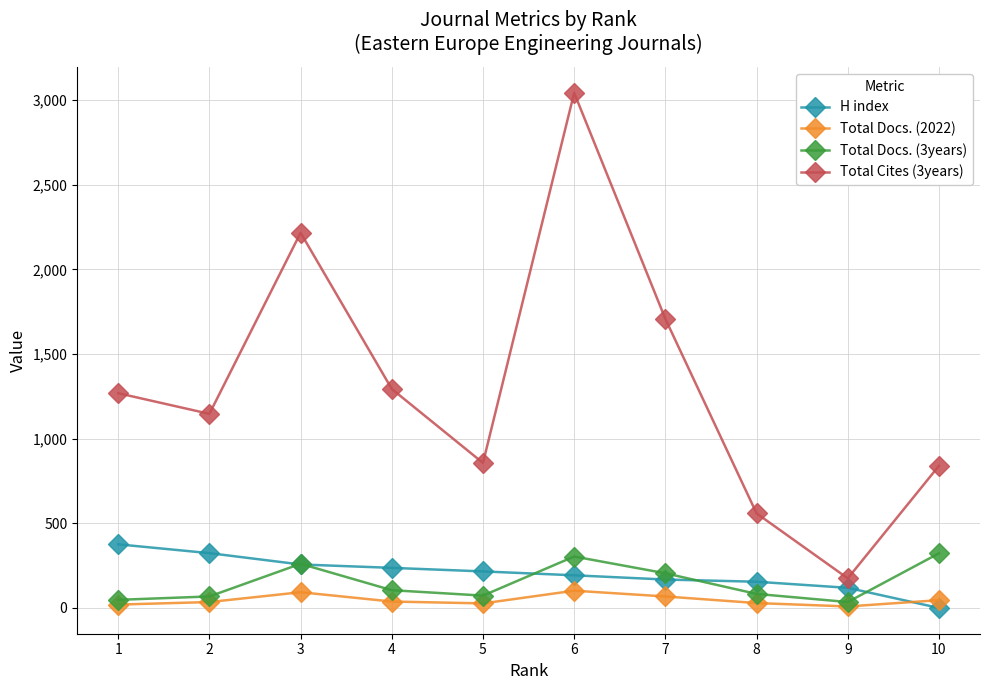

Which series has the widest spread of values?

Total Cites (3years)